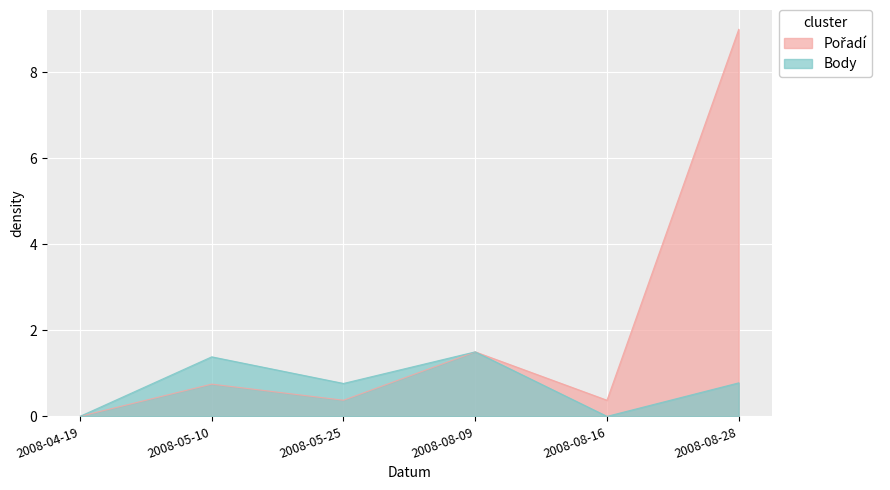

How many interior local peaks does the Pořadí series have?

2